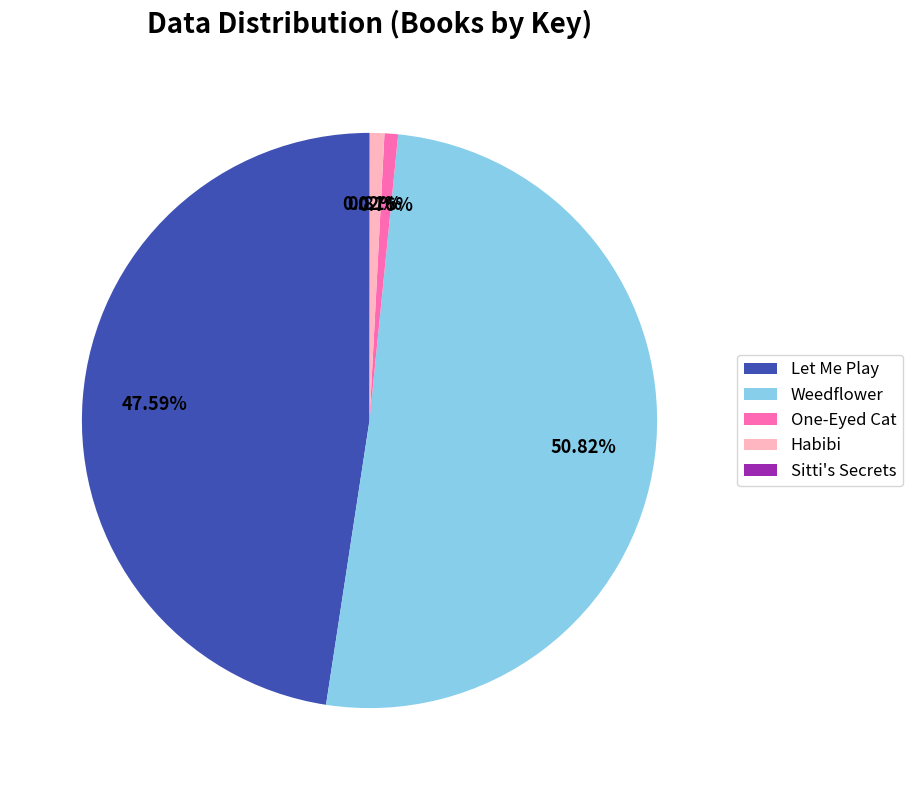

Which slice is the largest?

Weedflower